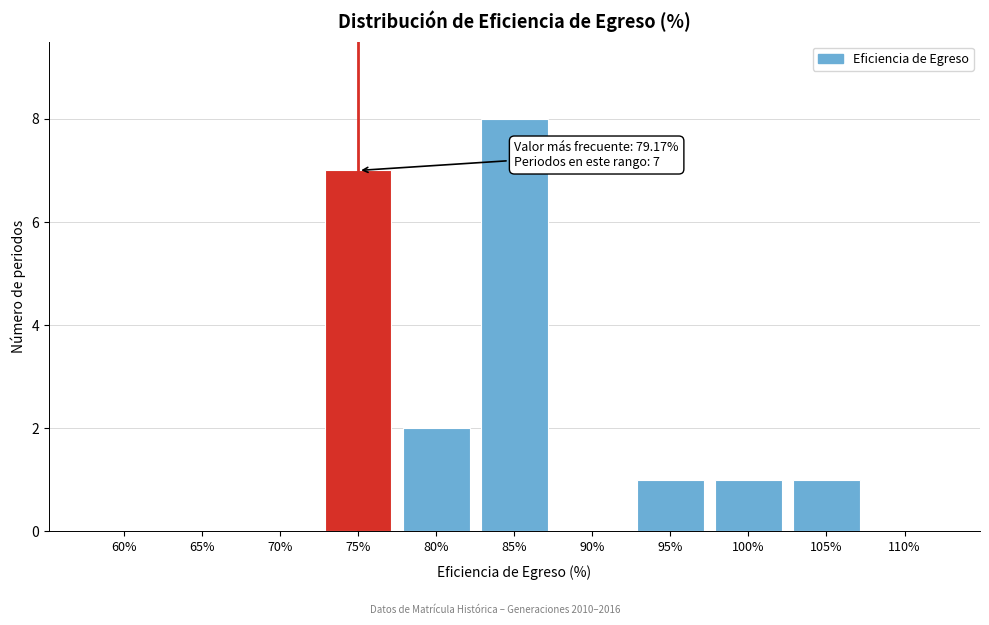

Reading right to left, what are all the values shown in this chart?

110%=0	105%=1	100%=1	95%=1	90%=0	85%=8	80%=2	75%=7	70%=0	65%=0	60%=0